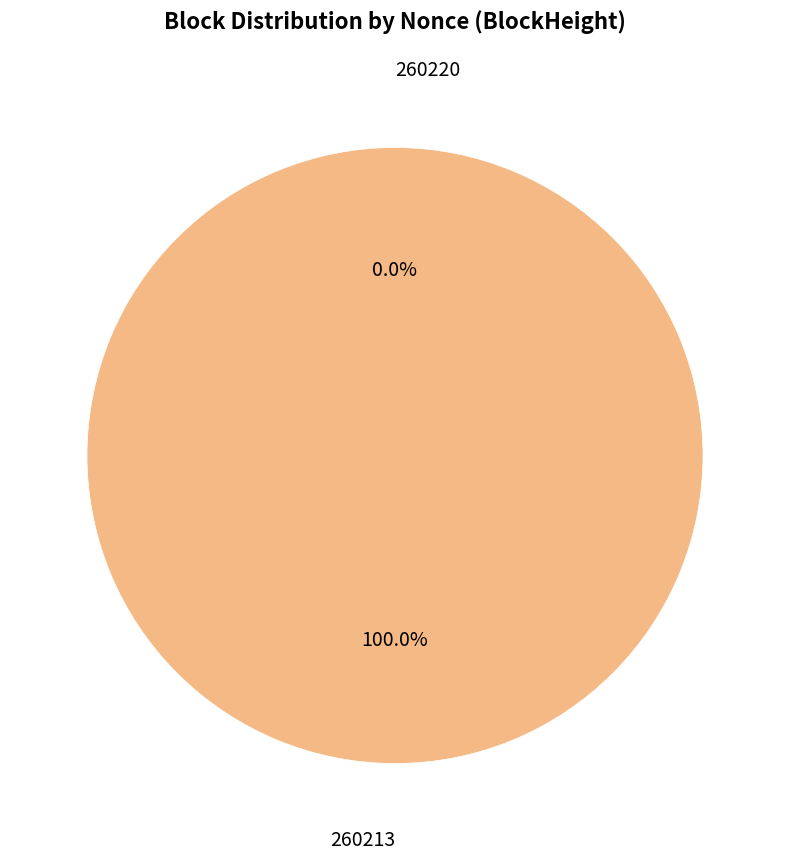

To the nearest percent, what is the difference between the 260213 and 260220 slice percentages?

100%